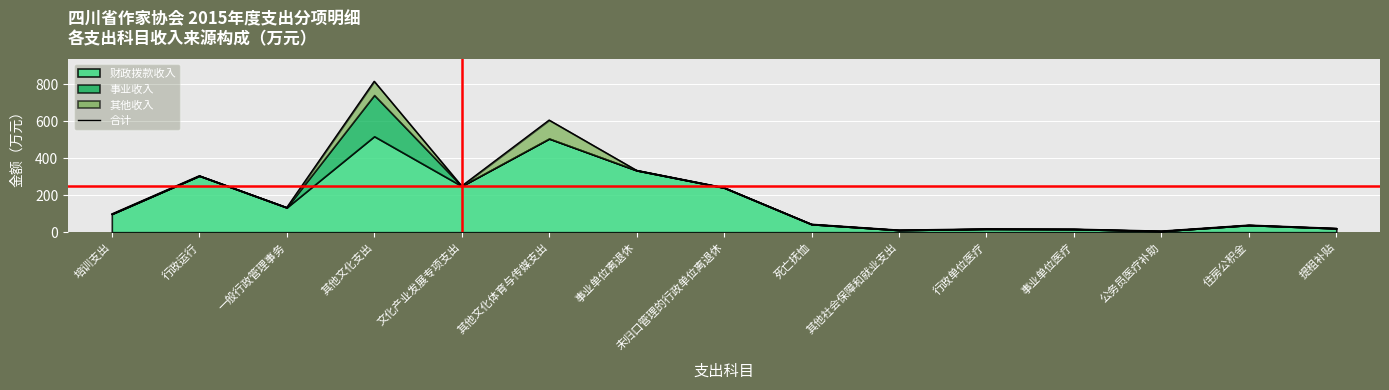

What is the difference between the second highest and minimum values?

600.7